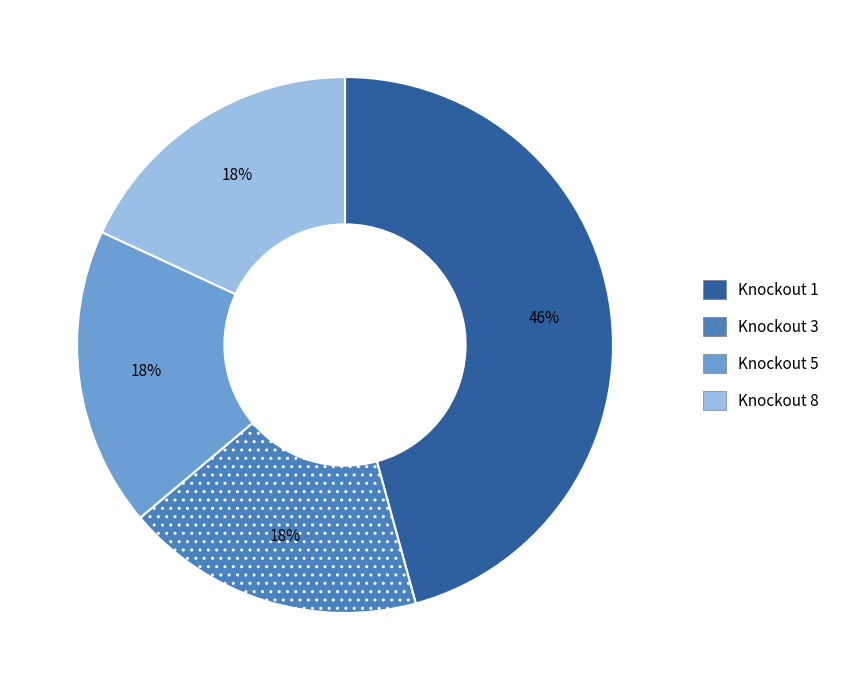

To the nearest percent, what is the average slice percentage?

25%